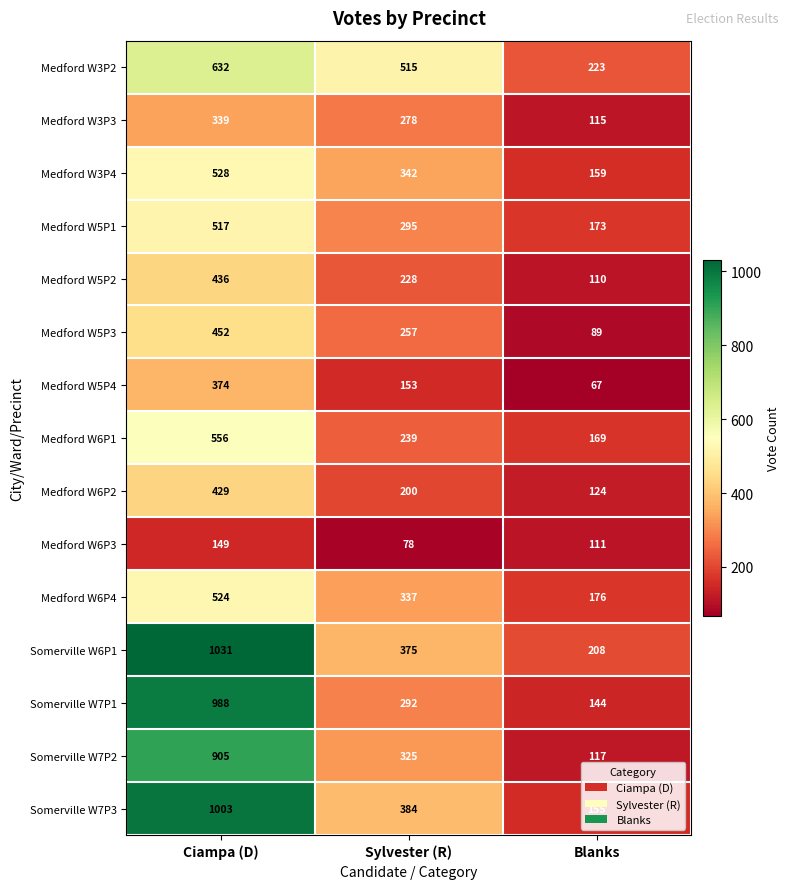

How many series are shown in this chart?

15